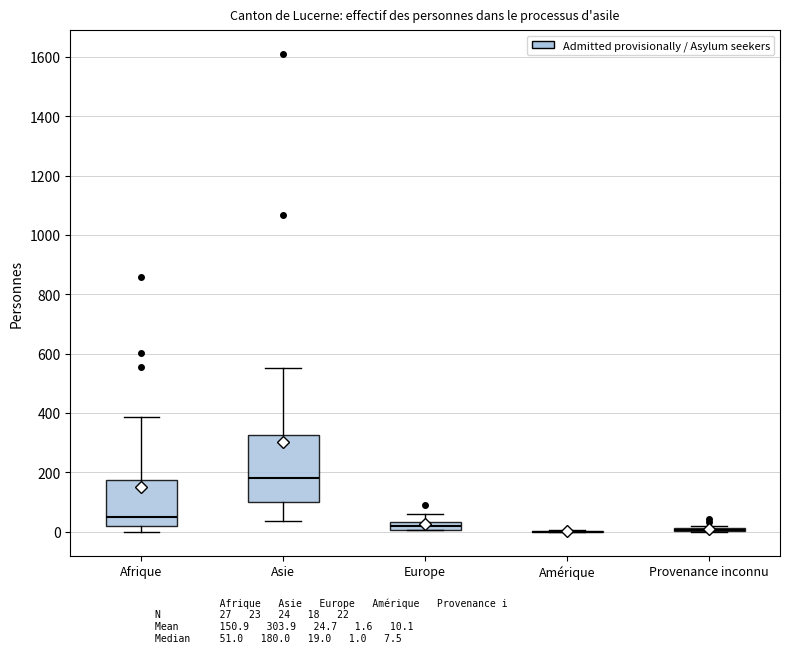

Comparing the boxes themselves (not the whiskers), which one is the tallest?

Asie